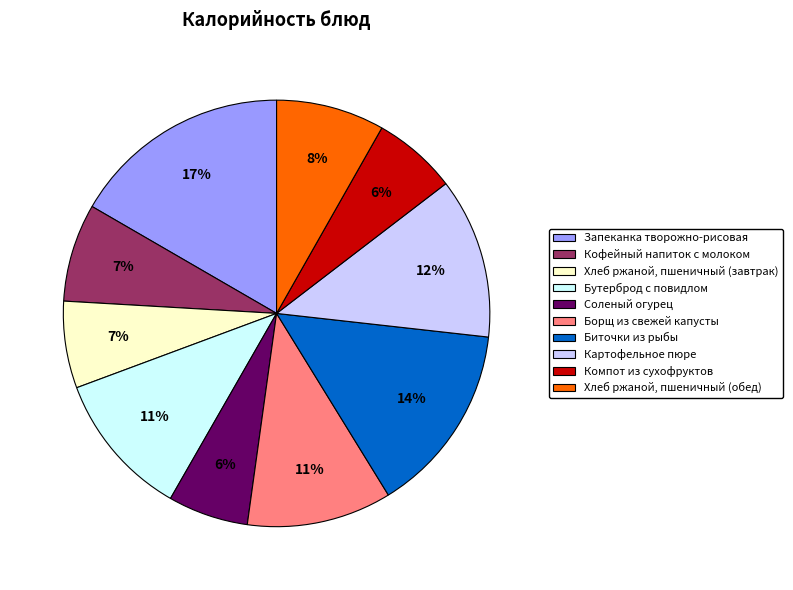

Which category has the biggest portion of the pie?

Запеканка творожно-рисовая